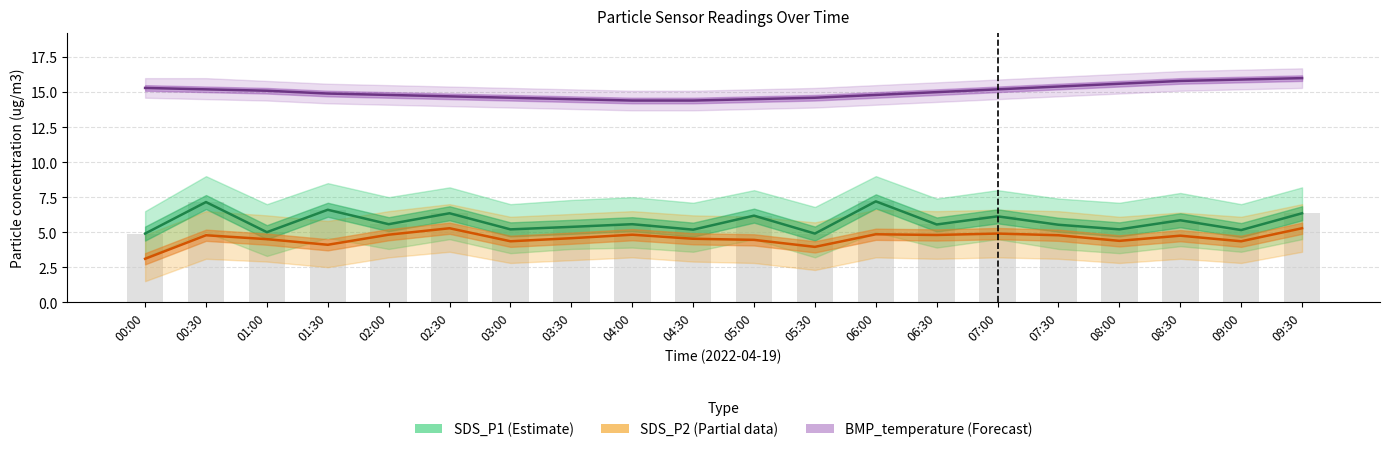

How many values in the BMP_temperature (Forecast) series are below 15?

10